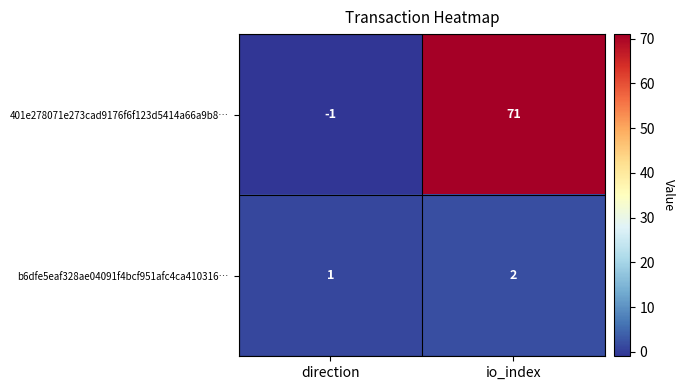

Is it true that b6dfe5eaf328ae04091f4bcf951afc4ca410316… equals 1 at io_index?

False